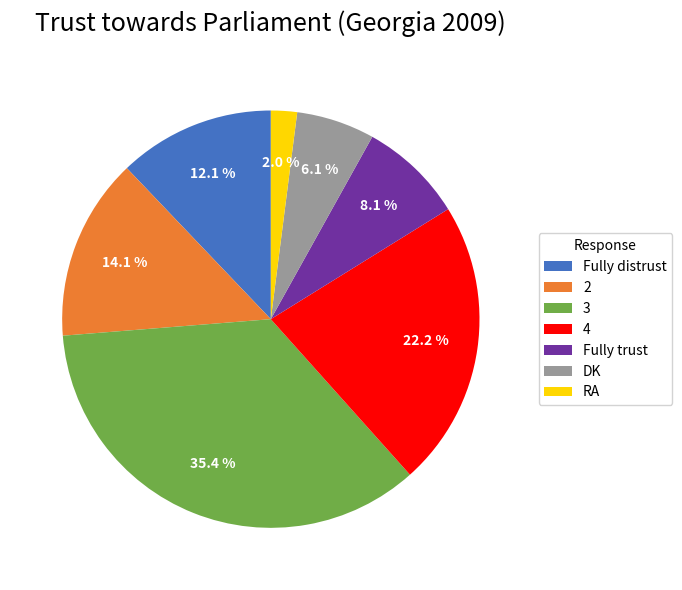

To the nearest percent, what is the difference between the Fully trust and 4 slice percentages?

14%